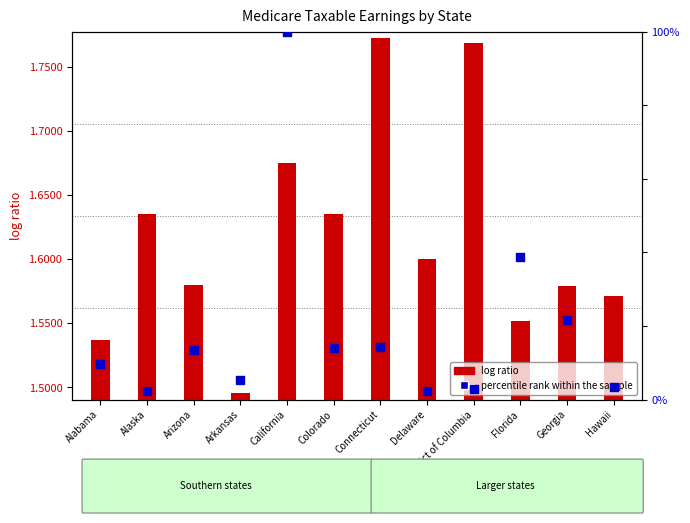

Which series reaches the maximum Y coordinate?

percentile rank within the sample